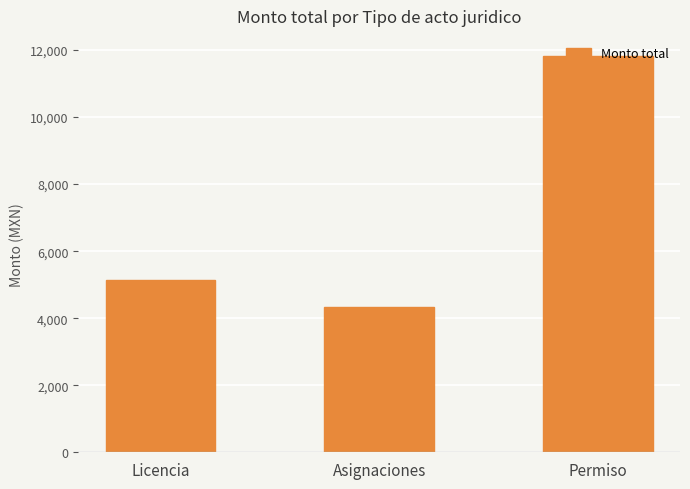

Which label corresponds to the smallest value in the chart?

Asignaciones